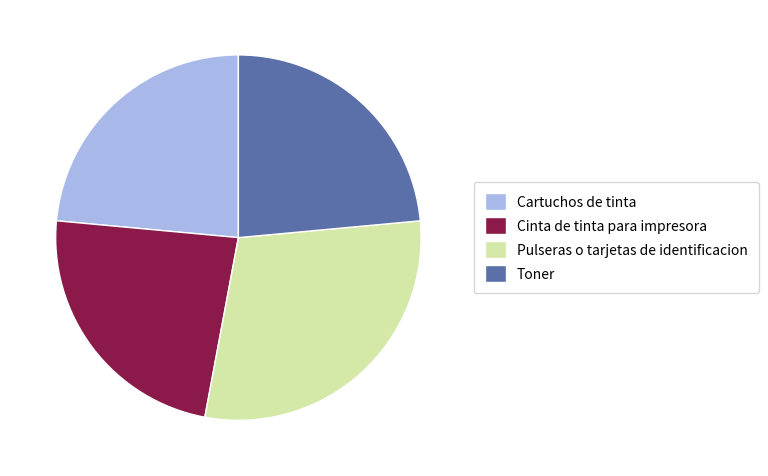

How many slices are in this pie chart?

4